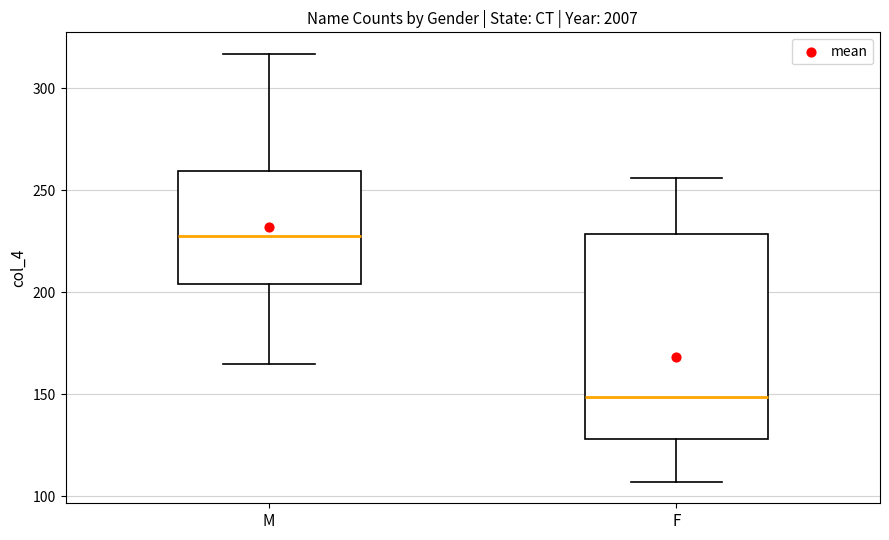

Which box has the lowest median line?

F